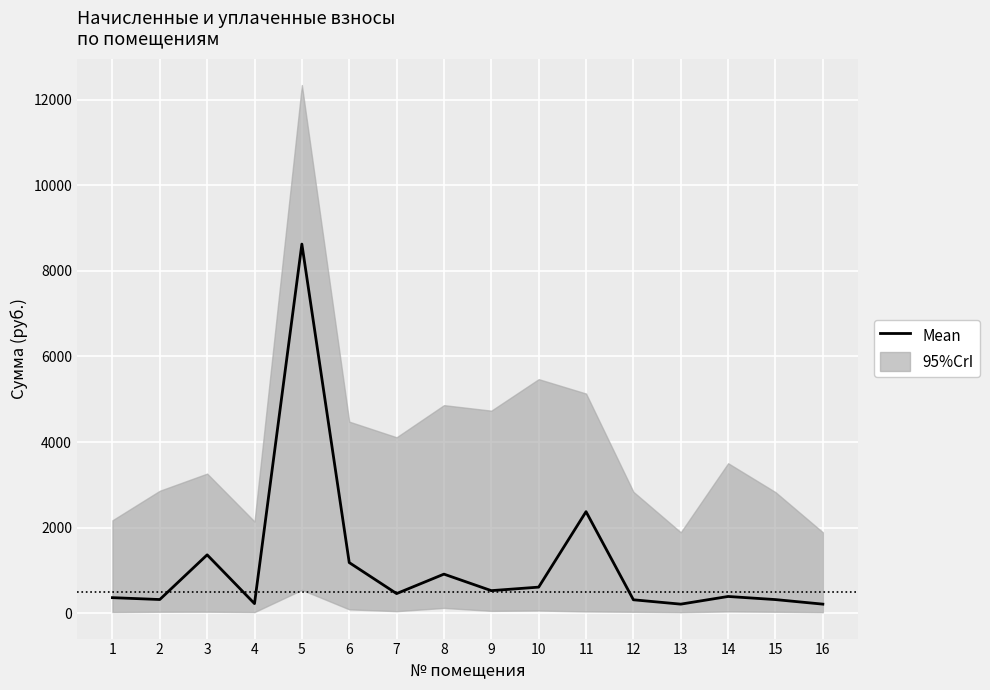

List the labels in order of value, smallest first.

13, 16, 4, 12, 15, 2, 1, 14, 7, 9, 10, 8, 6, 3, 11, 5